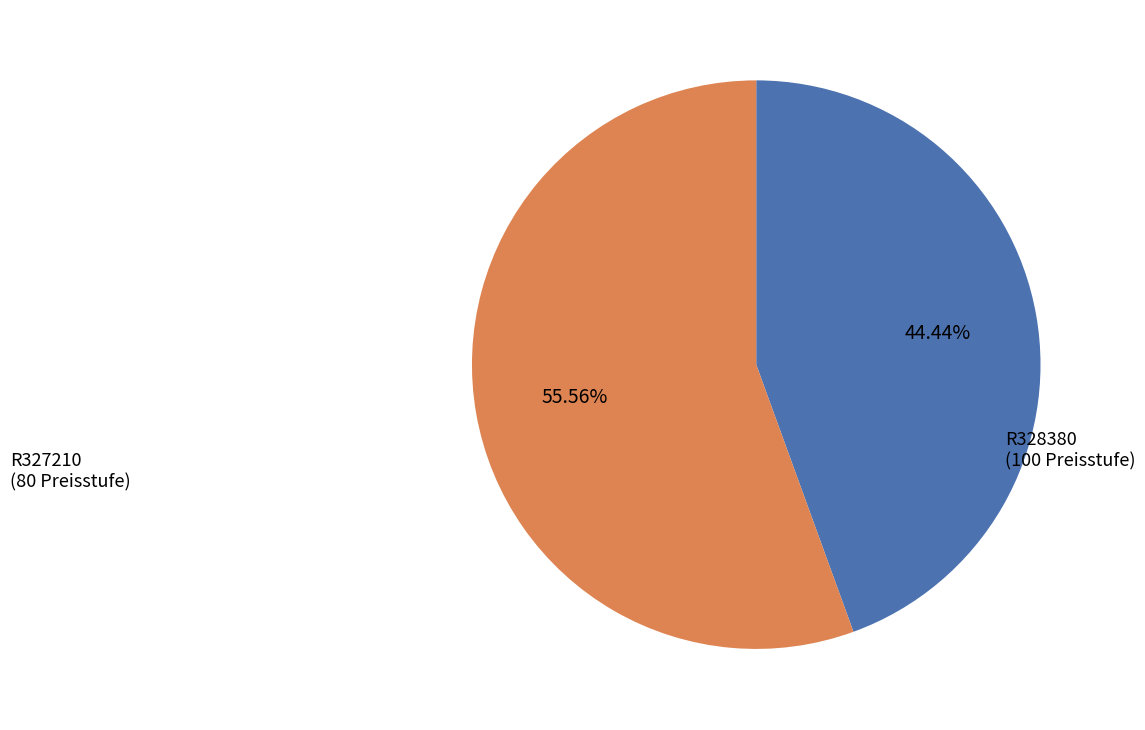

Is there any slice that represents more than half of the pie?

Yes